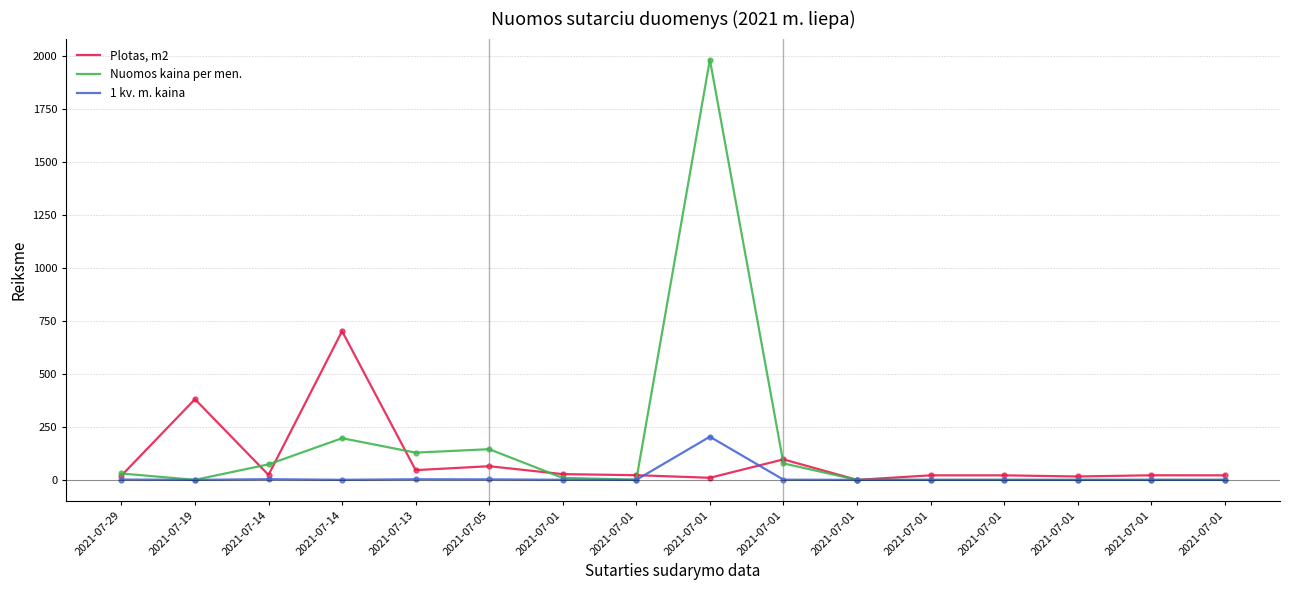

What is the value of the 1 kv. m. kaina point at the 4th from the left?

3.1